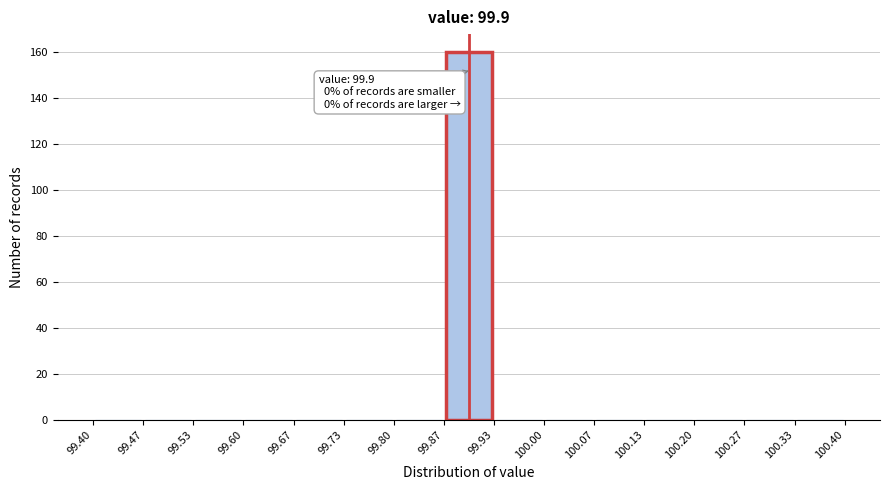

Which range on the x-axis has the tallest bar?

99.87 to 99.93